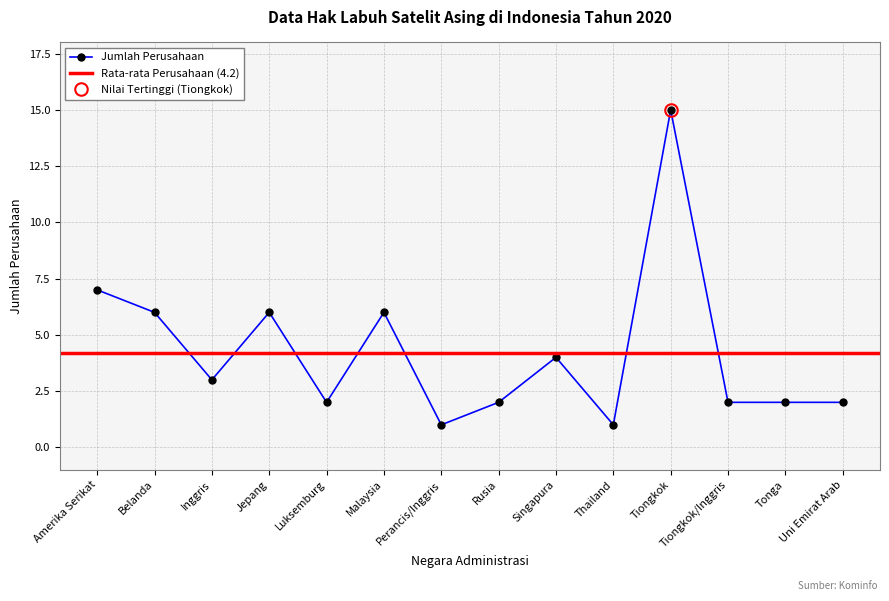

What is the maximum value shown in the chart?

15